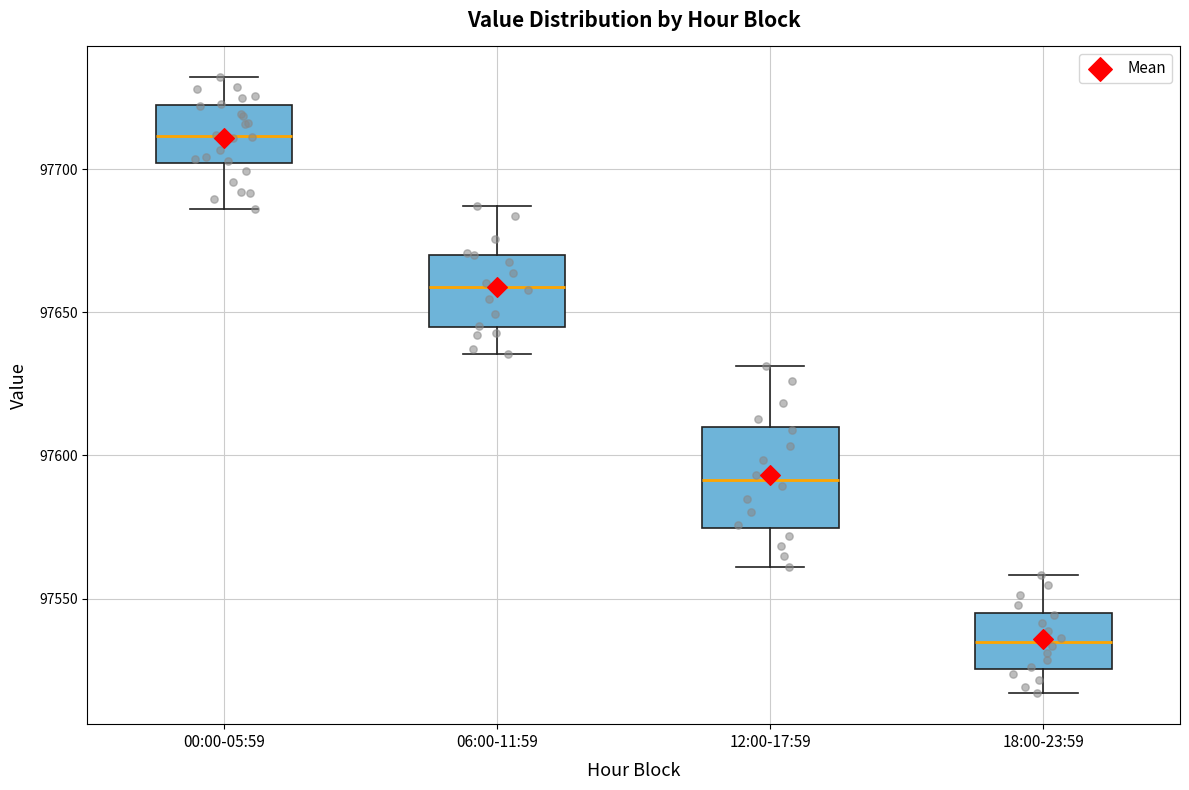

Reading left to right, transcribe this box plot: for each box, give where its median line is, the range the box spans, and where its two whiskers end, as read against the y-axis. The values are not printed on the chart, so give them approximately, as read against the axis.

00:00-05:59: median 97710, box 97700 to 97720, whiskers 97685 to 97730
06:00-11:59: median 97660, box 97645 to 97670, whiskers 97635 to 97685
12:00-17:59: median 97590, box 97575 to 97610, whiskers 97560 to 97630
18:00-23:59: median 97535, box 97525 to 97545, whiskers 97515 to 97560